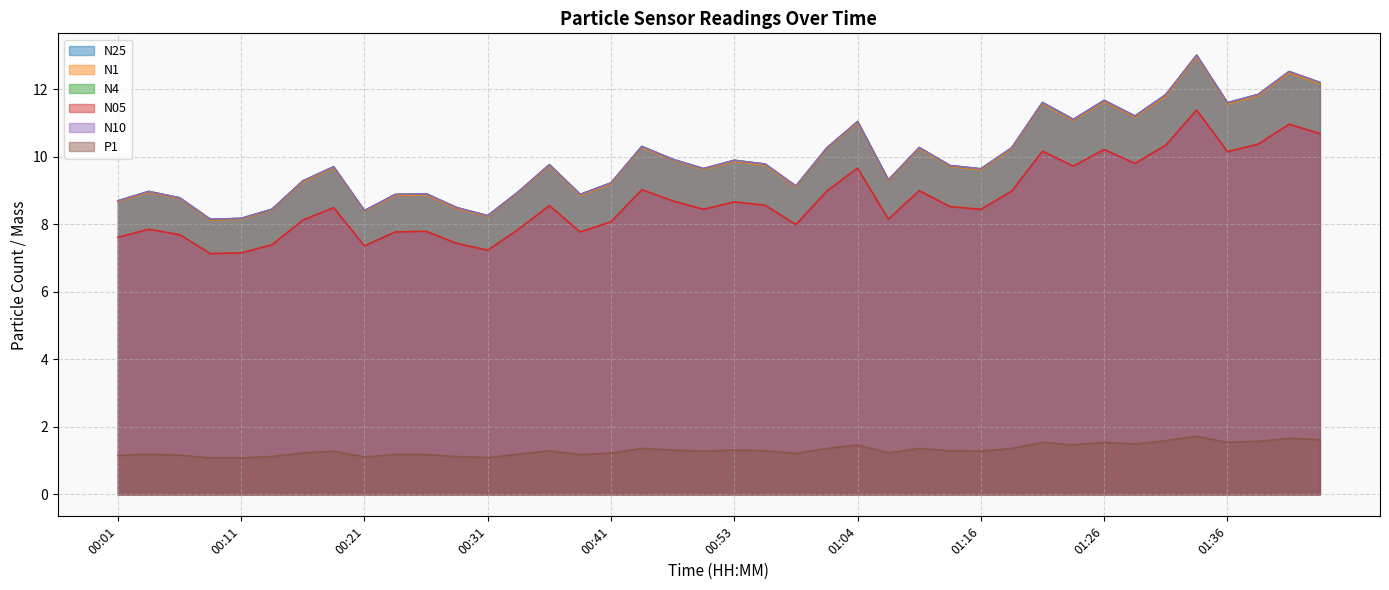

The value of P1 at 00:04 is 1.8. True or false?

False